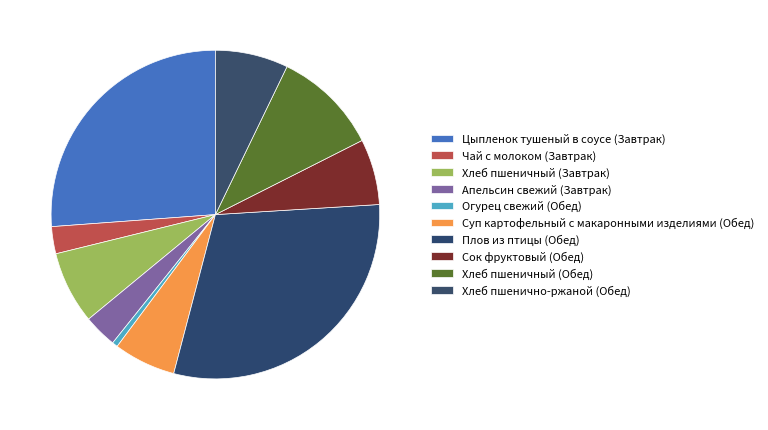

To the nearest percent, what percentage of the pie is Плов из птицы (Обед)?

30%